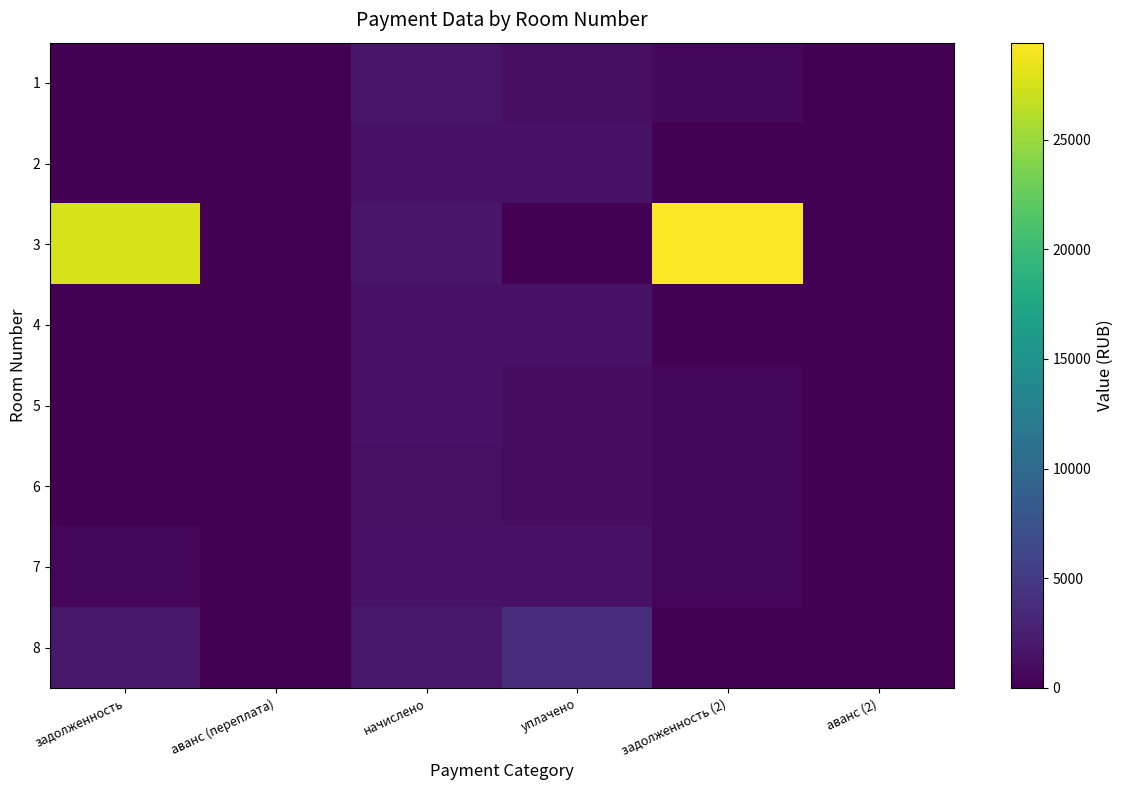

At which category does the chart reach its peak across all series?

задолженность (2)